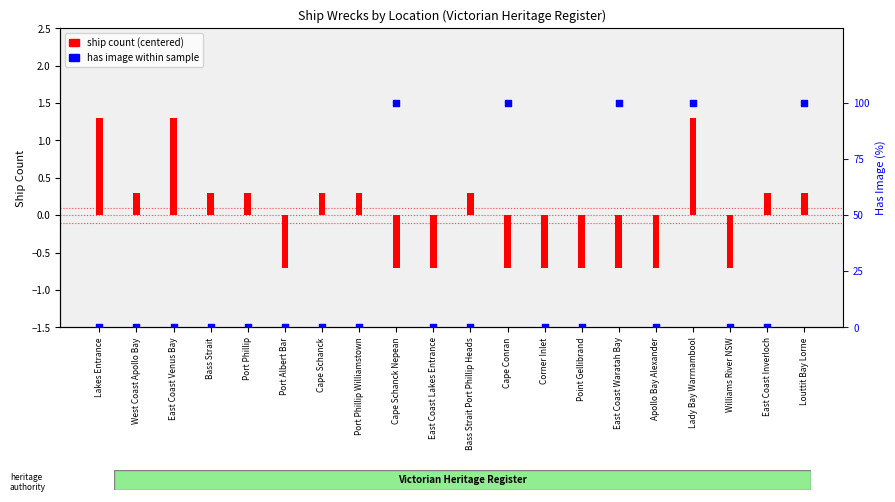

Is the value of ship count (centered) at Corner Inlet greater than the value of has image (0 or 100%) at Port Phillip?

No